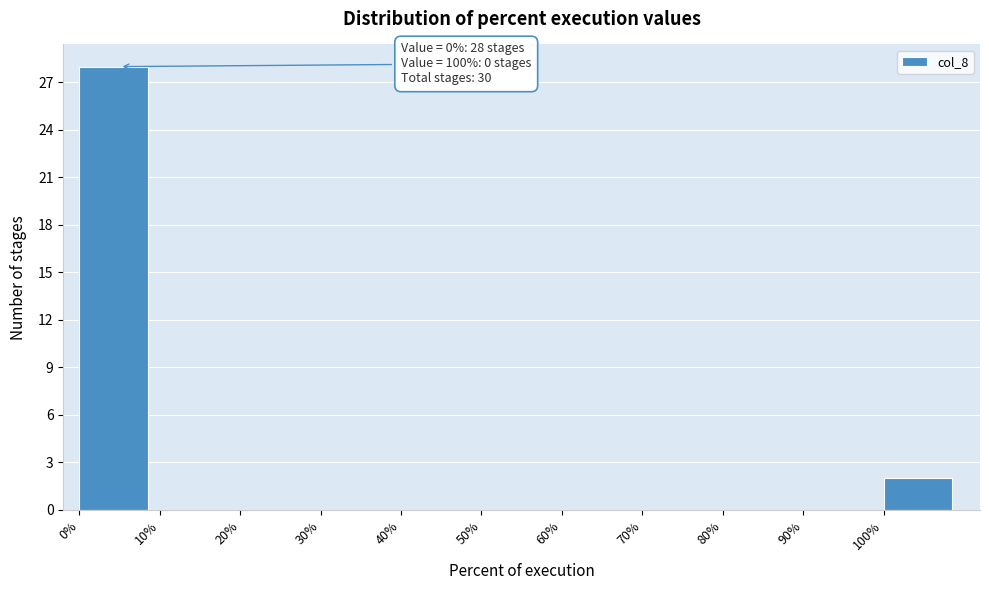

Which range on the x-axis has the tallest bar?

0 to 10